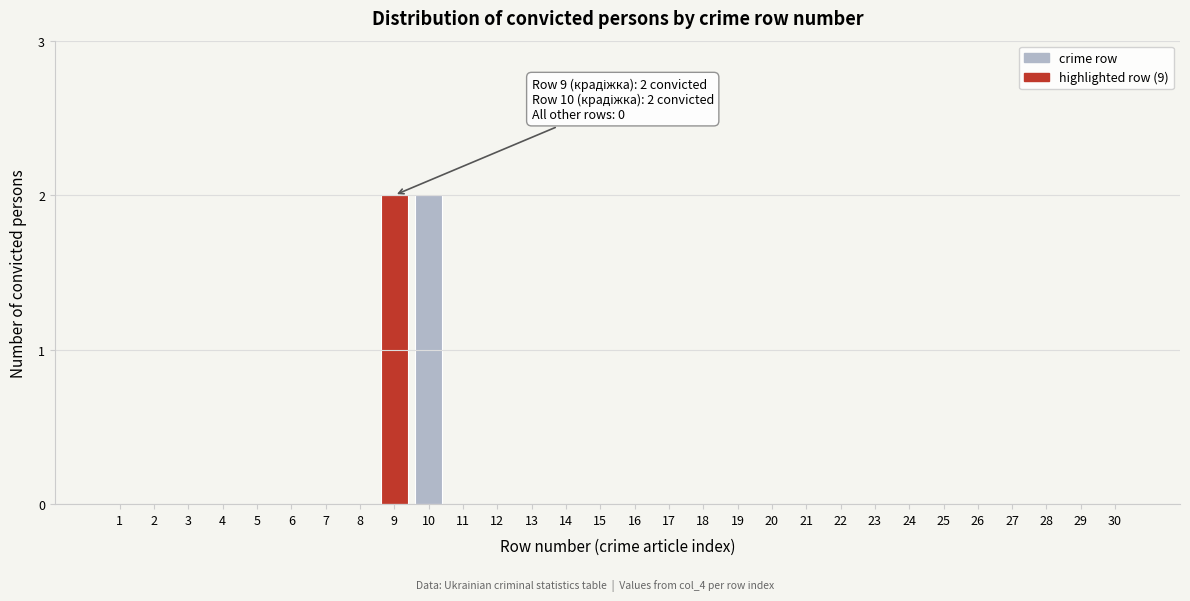

Reading left to right, transcribe all the data shown in this chart.

1=0	2=0	3=0	4=0	5=0	6=0	7=0	8=0	9=2	10=2	11=0	12=0	13=0	14=0	15=0	16=0	17=0	18=0	19=0	20=0	21=0	22=0	23=0	24=0	25=0	26=0	27=0	28=0	29=0	30=0